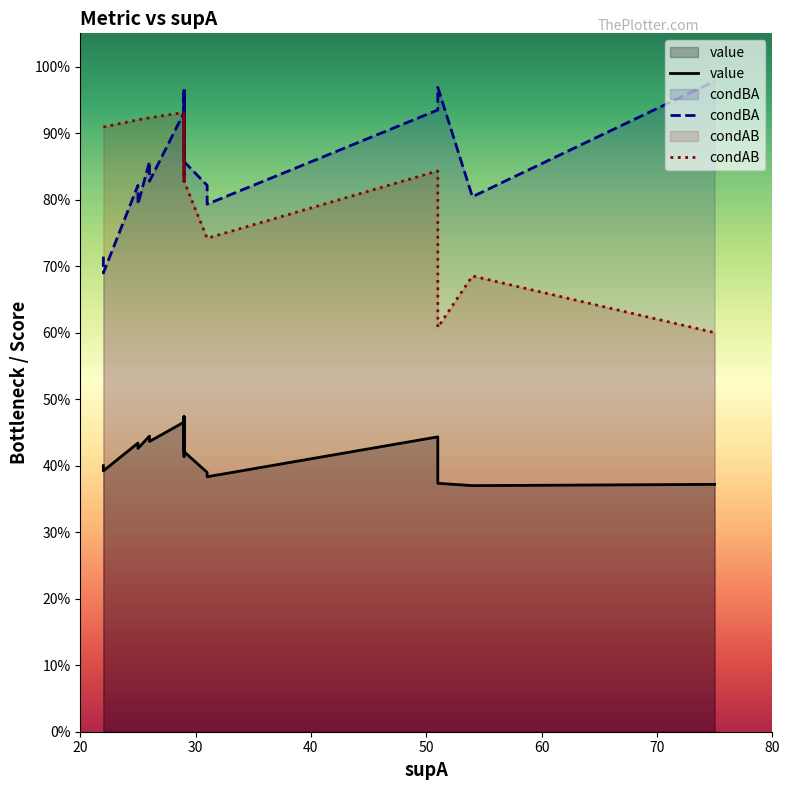

How many lines are shown in the chart?

3